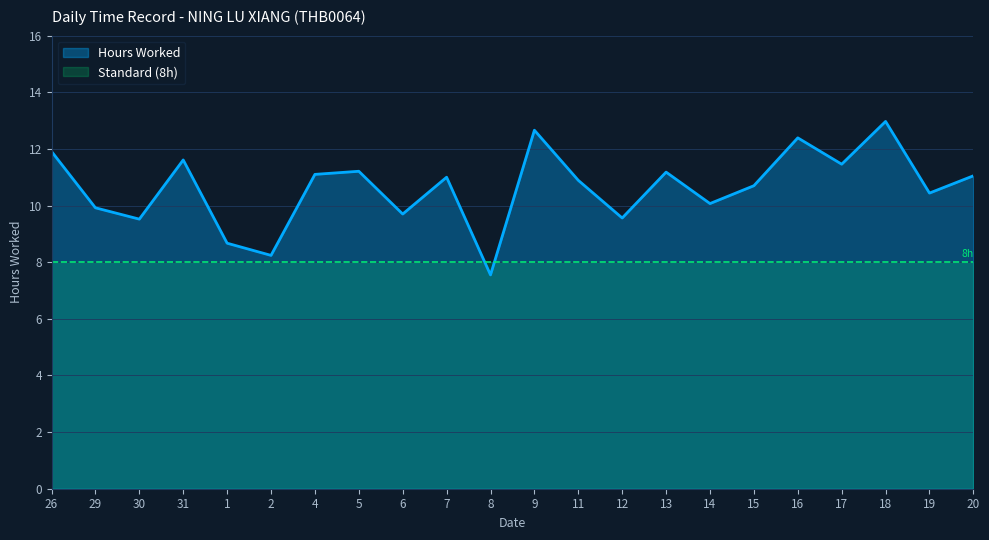

Reading left to right, what are all the values shown in this chart?

26=11.9	29=9.9	30=9.5	31=11.6	1=8.7	2=8.2	4=11.1	5=11.2	6=9.7	7=11.0	8=7.5	9=12.7	11=10.9	12=9.6	13=11.2	14=10.1	15=10.7	16=12.4	17=11.5	18=13.0	19=10.4	20=11.1